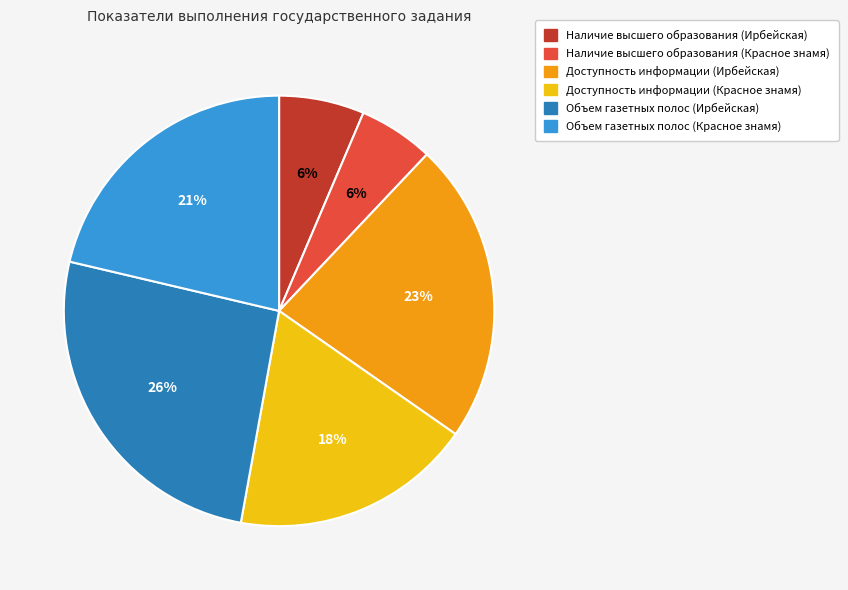

Does Наличие высшего образования (Ирбейская) represent more than half of the total?

No